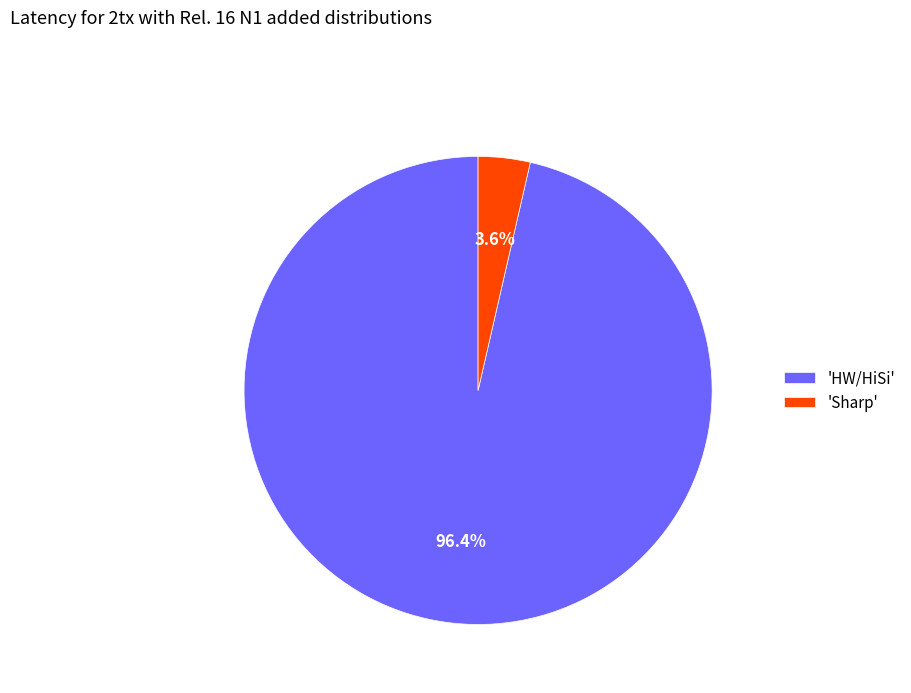

Between 'HW/HiSi' and 'Sharp', which is larger?

'HW/HiSi'